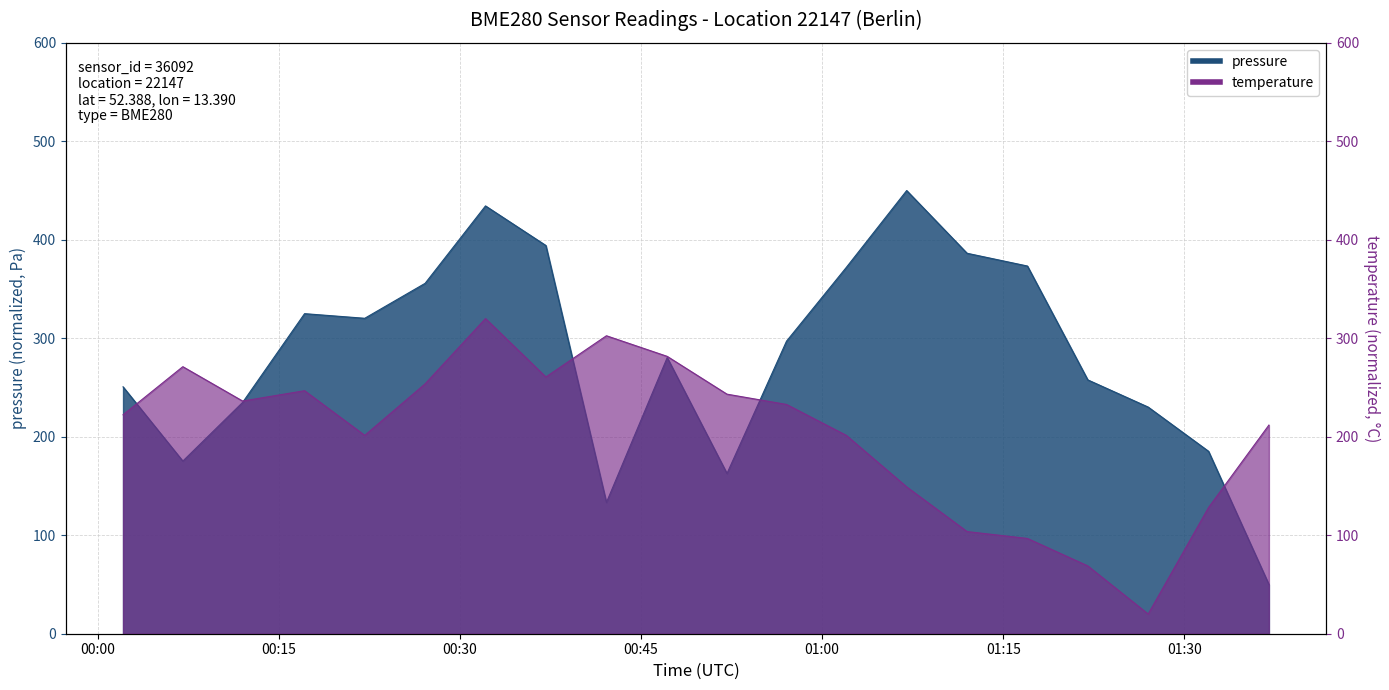

Rank the series by their average value, from lowest to highest.

temperature, pressure